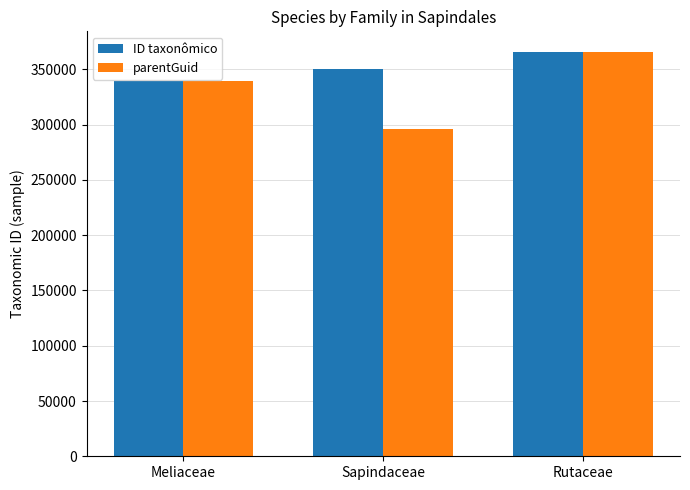

What is the total value across all series at Meliaceae?

678431